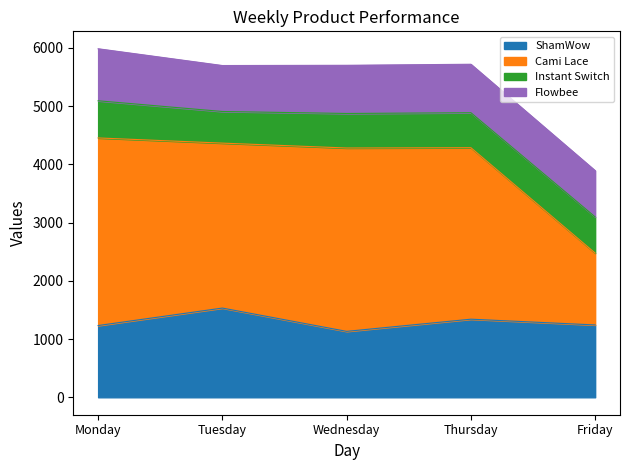

The value of ShamWow at Wednesday is 504. True or false?

False